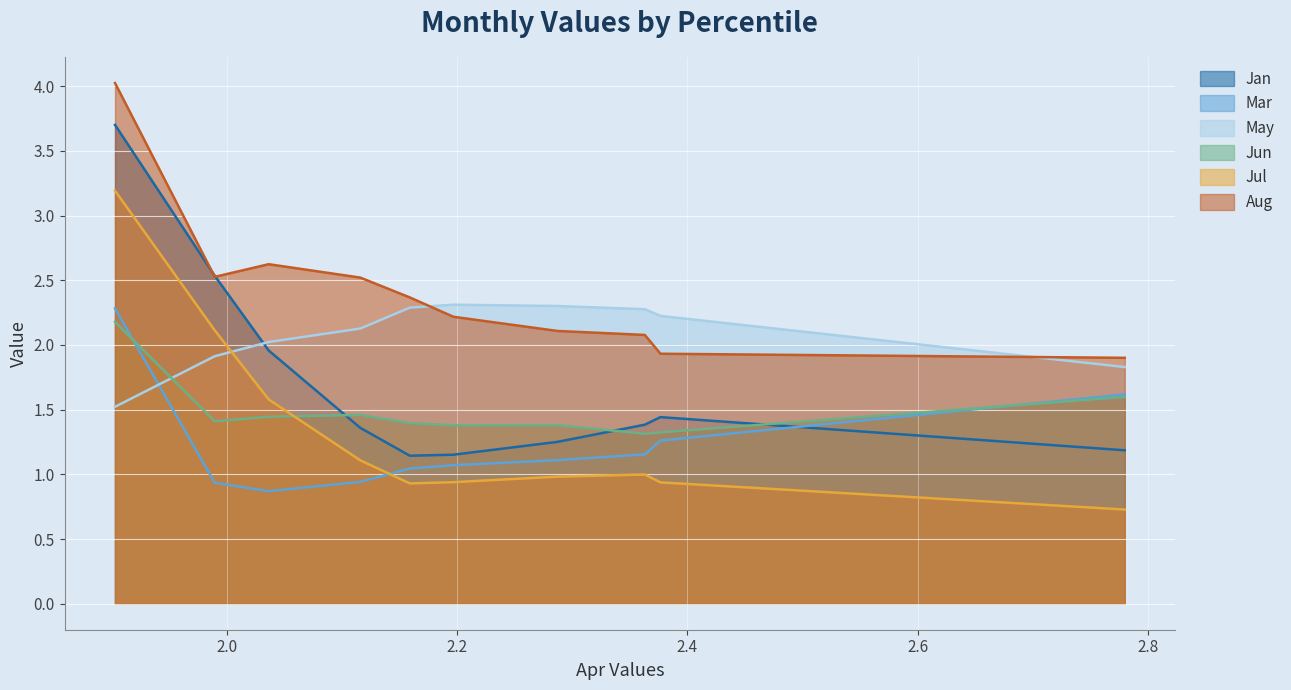

The value of Aug at pct85 is 1.9. True or false?

True